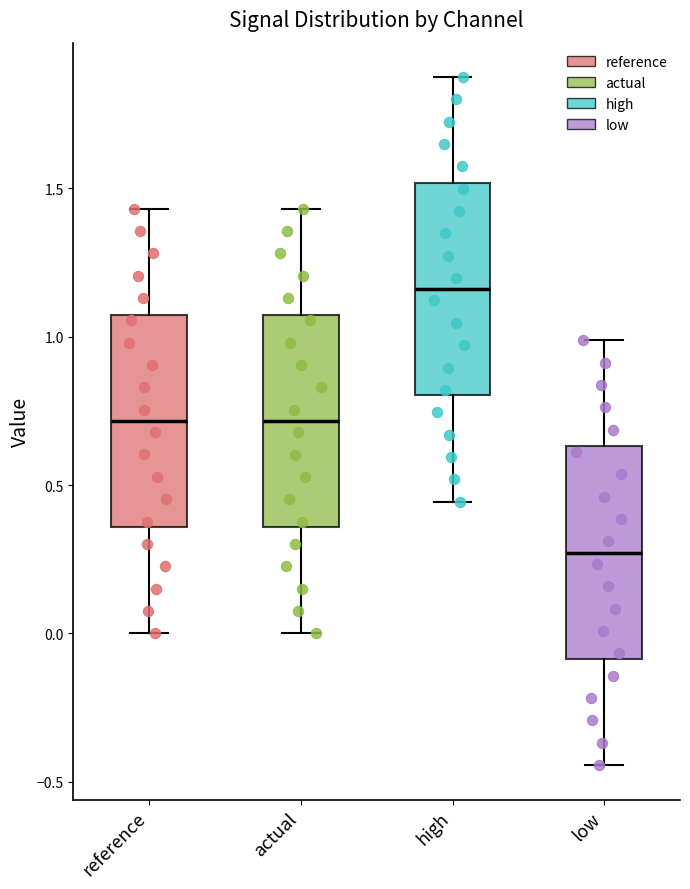

Which box's median line is the lowest?

low